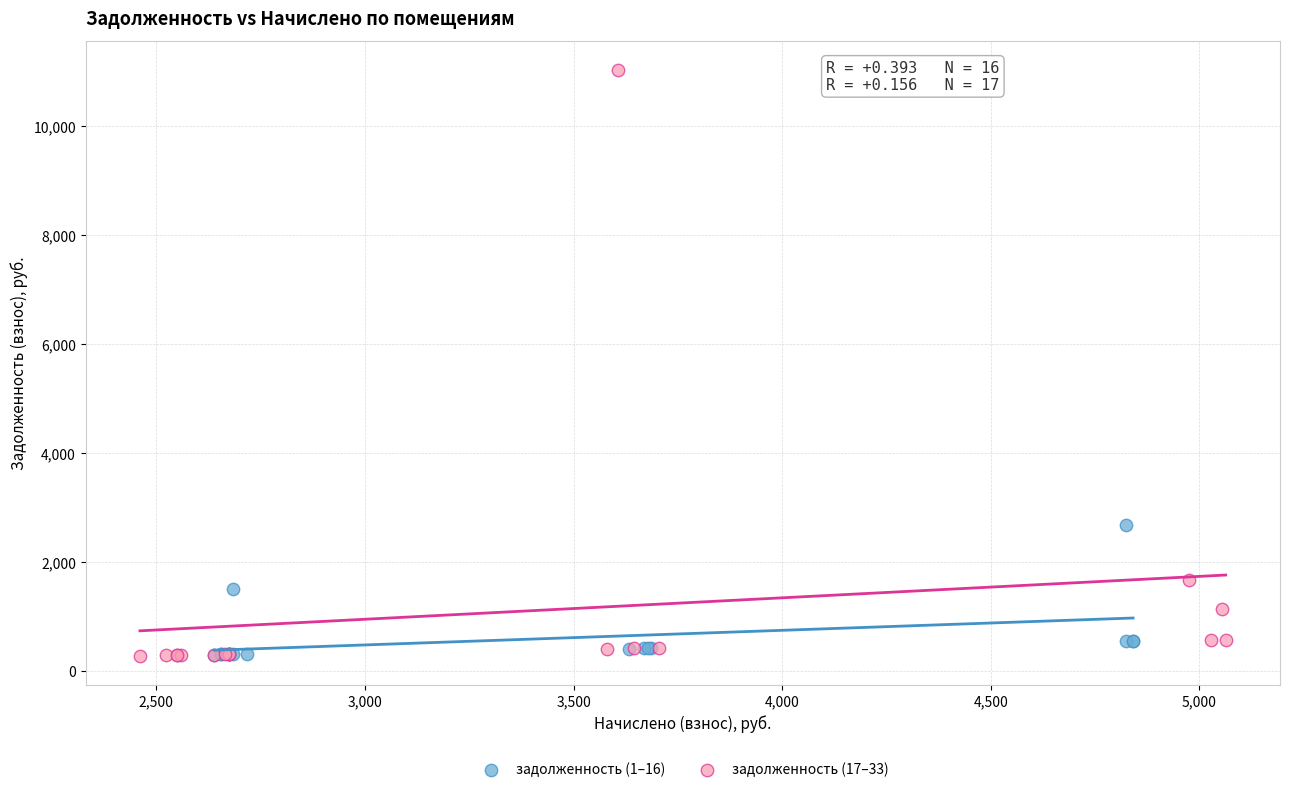

Which series has the largest Y range (max minus min)?

задолженность (17–33)